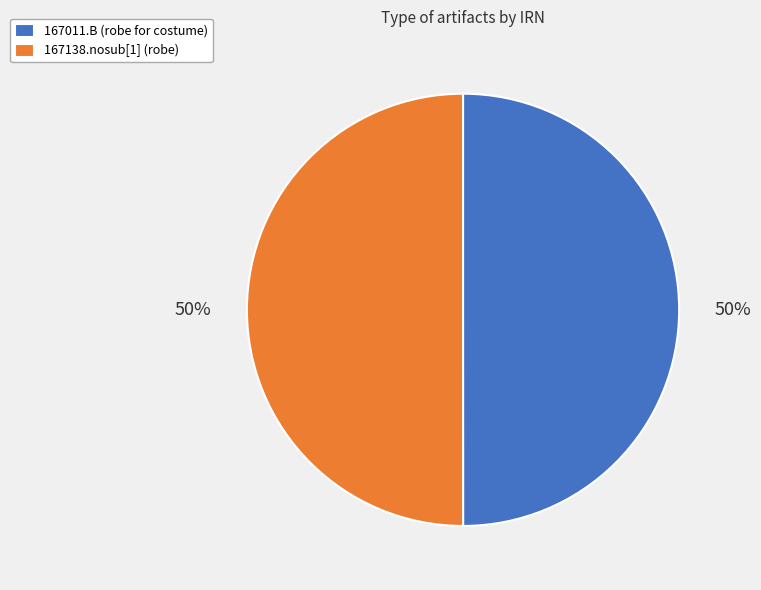

What is the ratio of the value at 167011.B (robe for costume) to the value at 167138.nosub[1] (robe)?

1.0